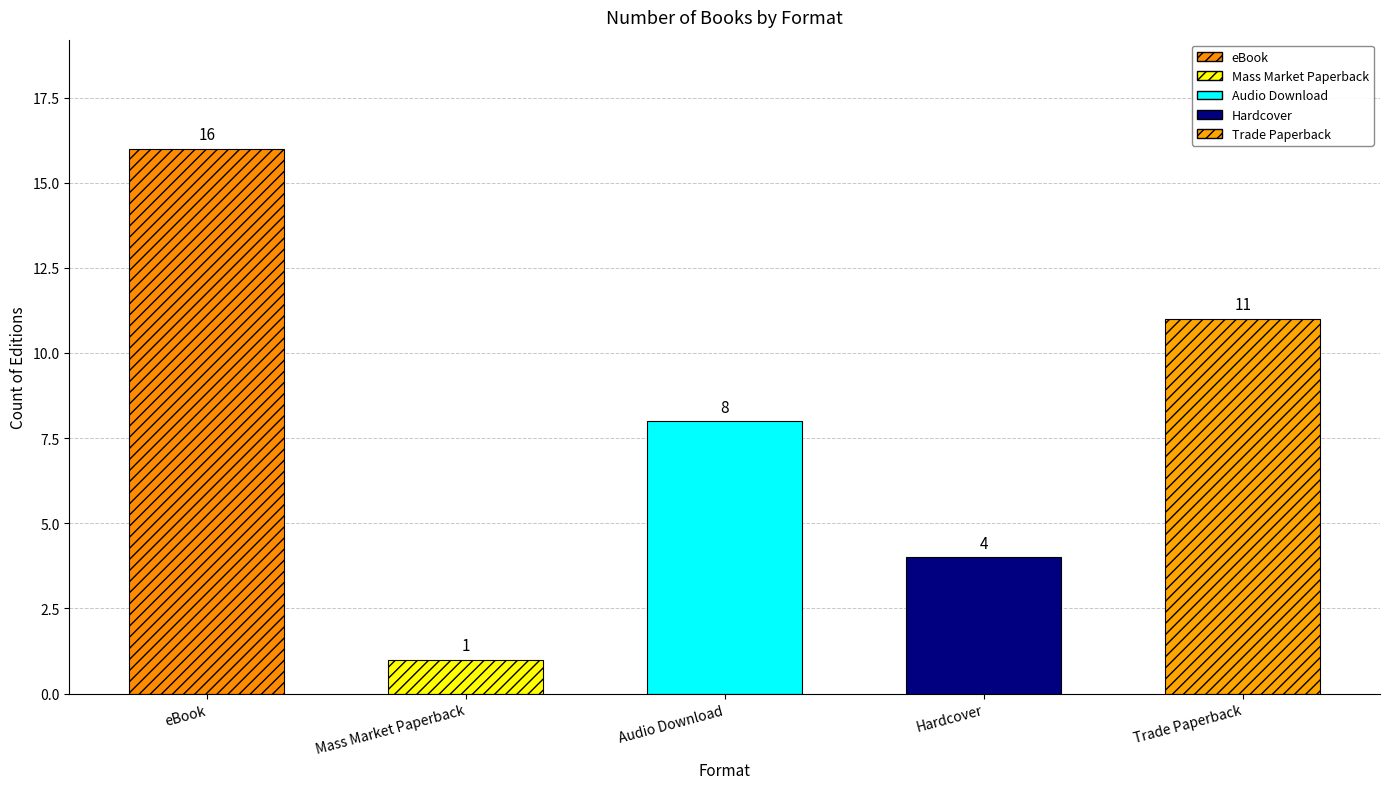

Approximately how many times larger is the value at eBook compared to Mass Market Paperback?

16.0